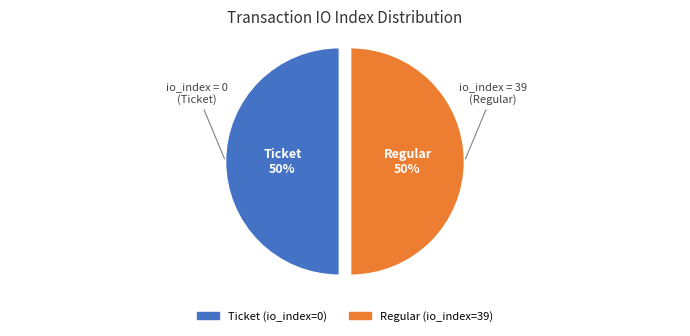

What is the ratio of the value at Regular (io_index=39) to the value at Ticket (io_index=0)?

1.0